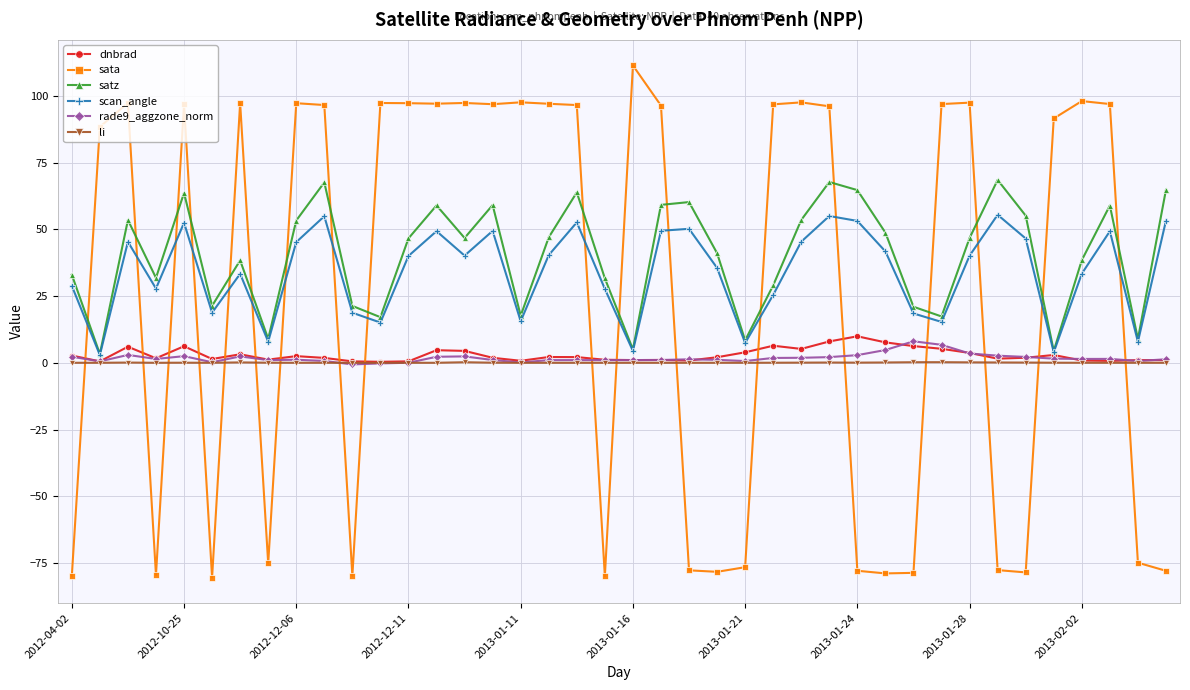

What is the value of the scan_angle point at the 38th from the left?

49.3